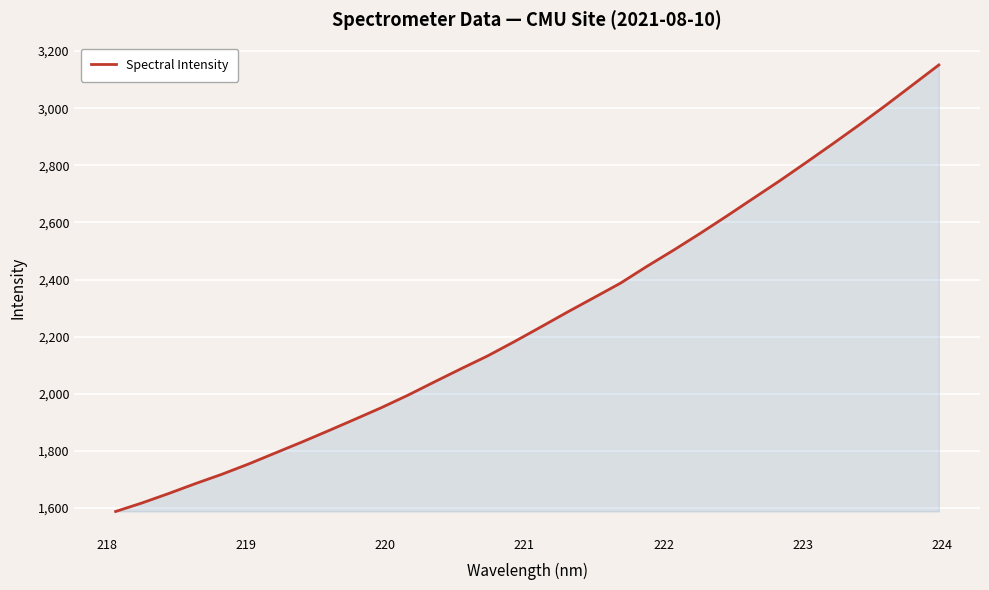

Reading right to left, transcribe all the data shown in this chart.

3151.3	3080.6	3010.0	2941.7	2875.2	2810.0	2745.7	2684.0	2622.0	2561.4	2502.8	2446.4	2387.3	2336.6	2286.0	2234.0	2182.5	2132.9	2087.9	2042.0	1995.3	1951.7	1910.9	1870.6	1831.0	1792.8	1754.4	1718.6	1685.7	1651.3	1618.3	1588.2